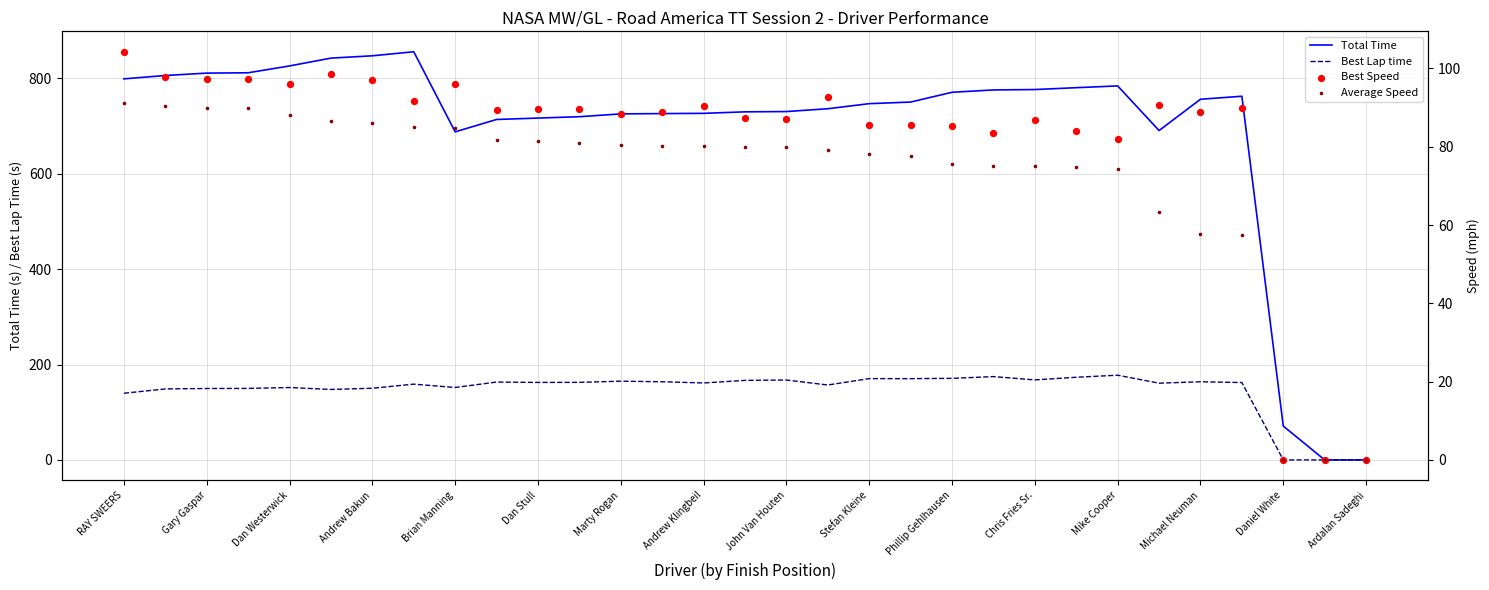

What are all the series names shown in the legend?

Total Time, Best Lap time, Best Speed, Average Speed